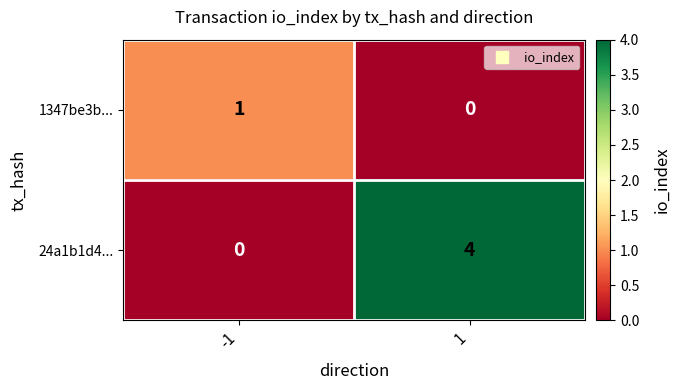

Which series has the largest total across all categories?

24a1b1d4...